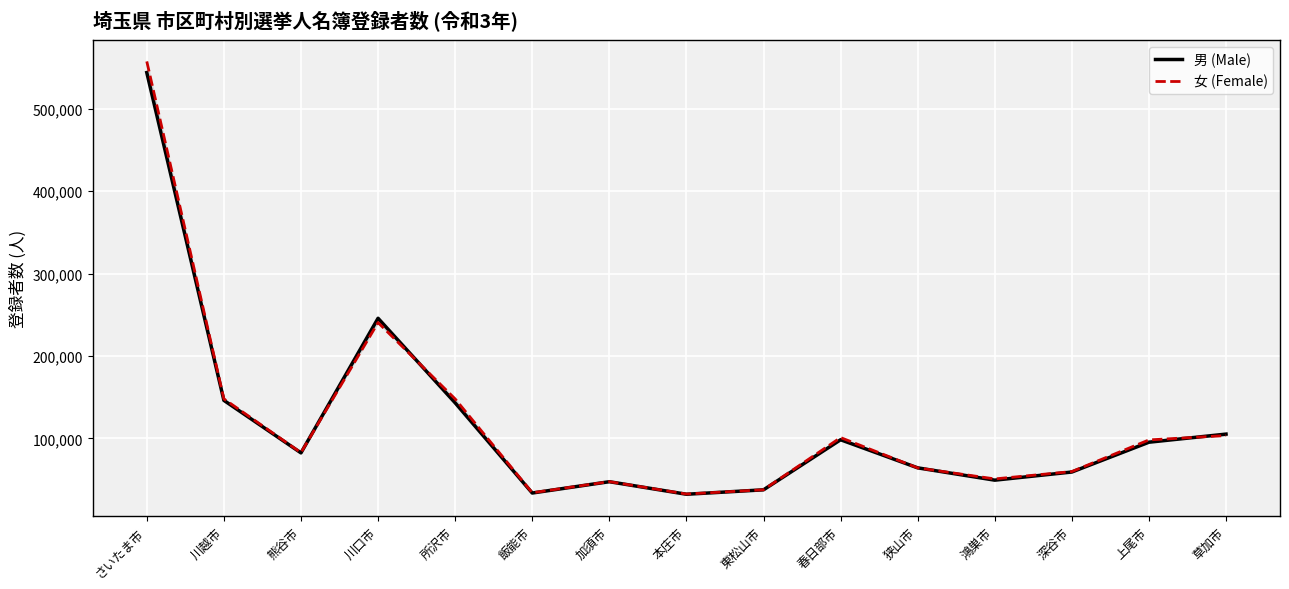

Rank the series at 鴻巣市 from highest to lowest value.

女 (Female), 男 (Male)